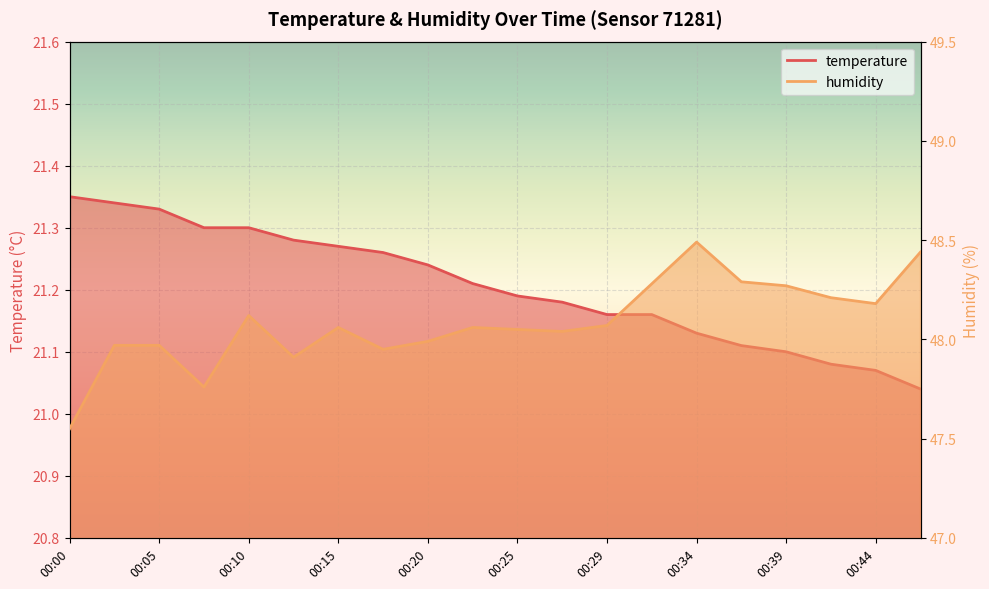

Reading left to right, transcribe all the data shown in this chart.

temperature: 00:00=21.4	00:03=21.3	00:05=21.3	00:08=21.3	00:10=21.3	00:12=21.3	00:15=21.3	00:17=21.3	00:20=21.2	00:22=21.2	00:25=21.2	00:27=21.2	00:29=21.2	00:32=21.2	00:34=21.1	00:37=21.1	00:39=21.1	00:42=21.1	00:44=21.1	00:46=21.0
humidity: 00:00=47.5	00:03=48.0	00:05=48.0	00:08=47.8	00:10=48.1	00:12=47.9	00:15=48.1	00:17=48.0	00:20=48.0	00:22=48.1	00:25=48.0	00:27=48.0	00:29=48.1	00:32=48.3	00:34=48.5	00:37=48.3	00:39=48.3	00:42=48.2	00:44=48.2	00:46=48.4